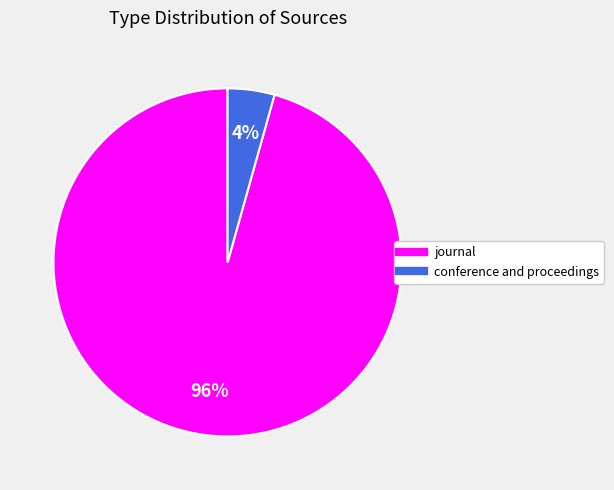

Is there a majority slice in this chart?

Yes